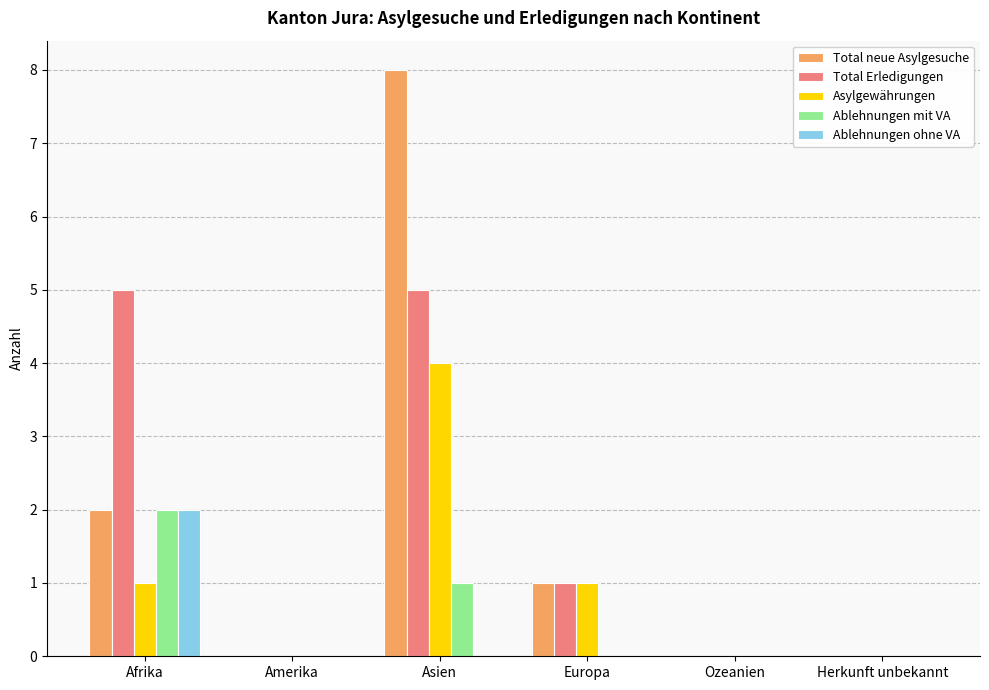

The Total neue Asylgesuche series shows 0 at Amerika. True or false?

True